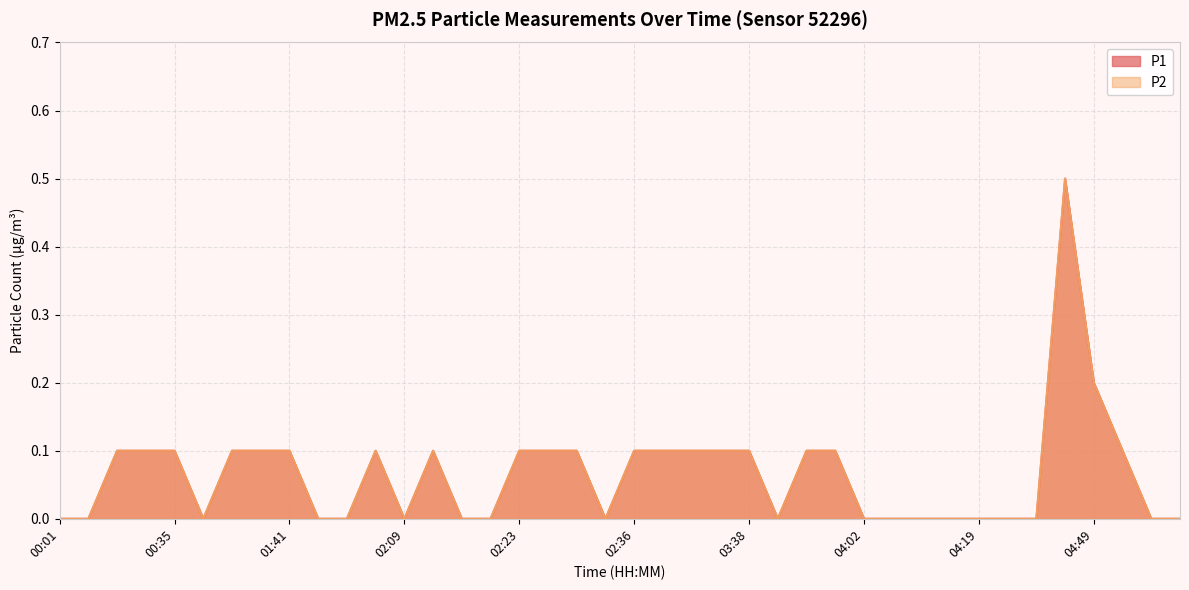

True or false: P1 and P2 intersect in this chart.

False